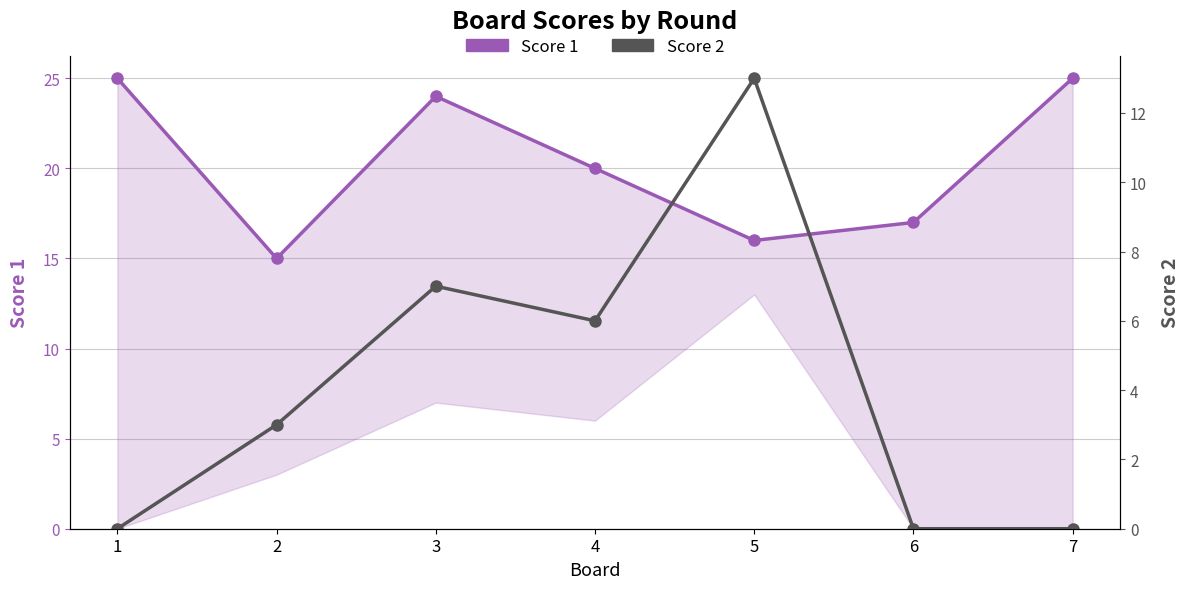

Where is Score 1 nearest to the value 20?

4